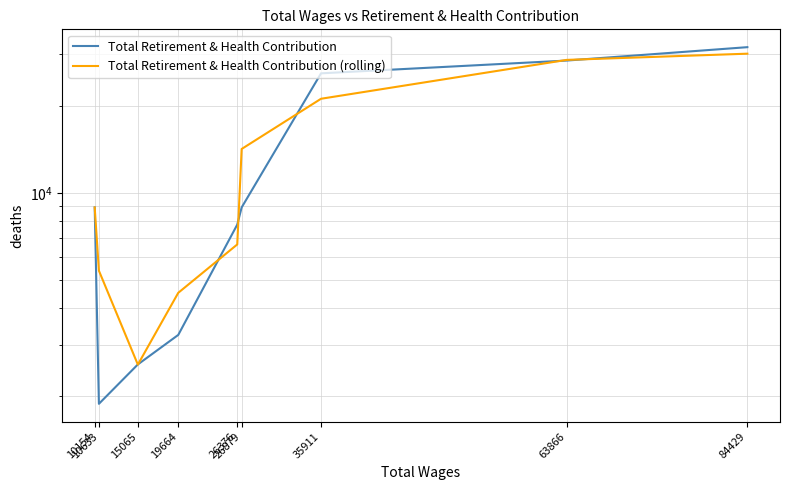

True or false: Total Retirement & Health Contribution (rolling) has a value of 7411.3 at 84429.

False